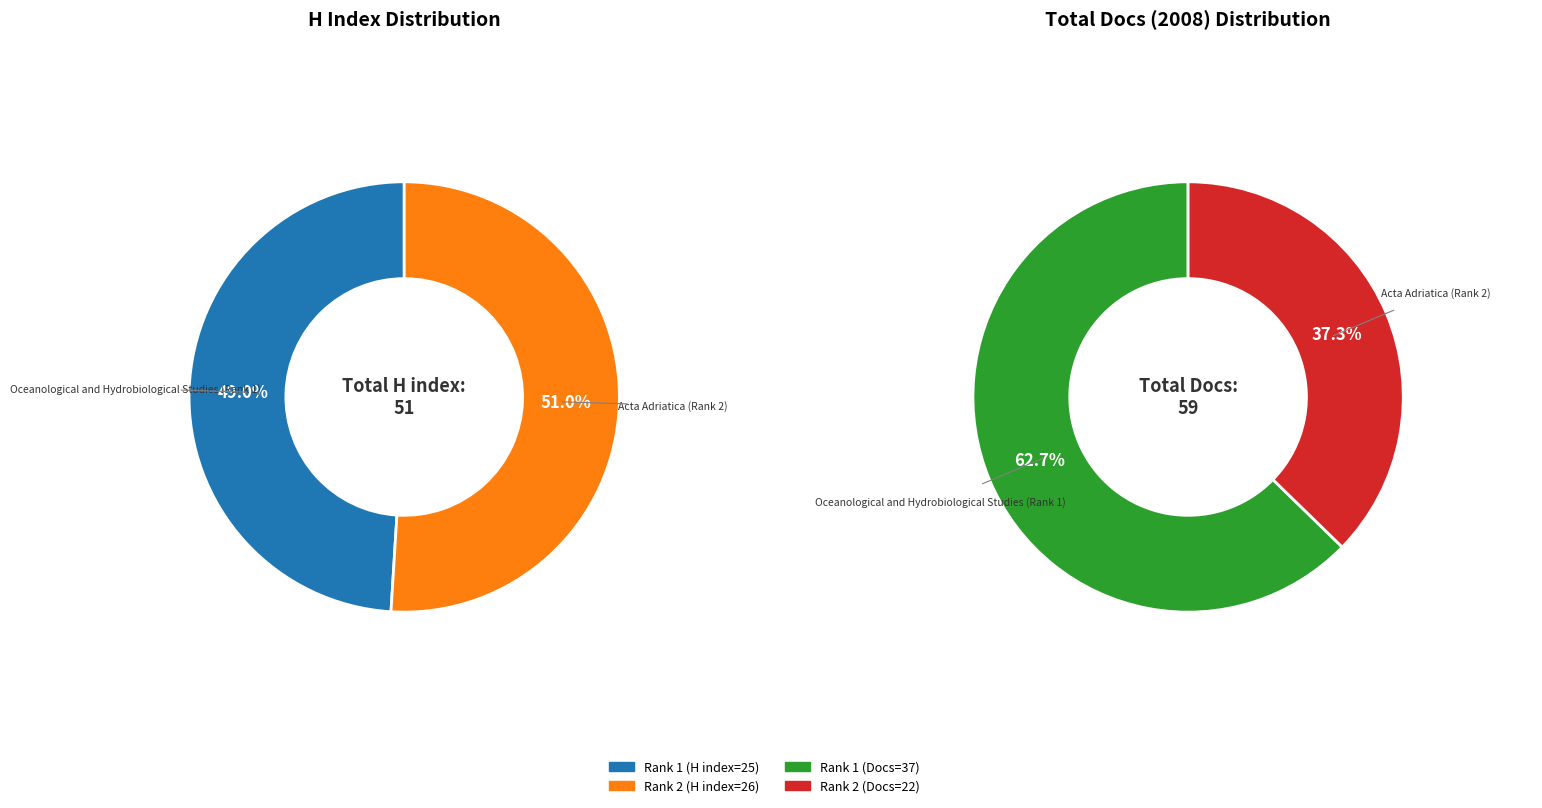

To the nearest percent, what percentage of the pie is Oceanological and Hydrobiological Studies (Rank 1)?

49%